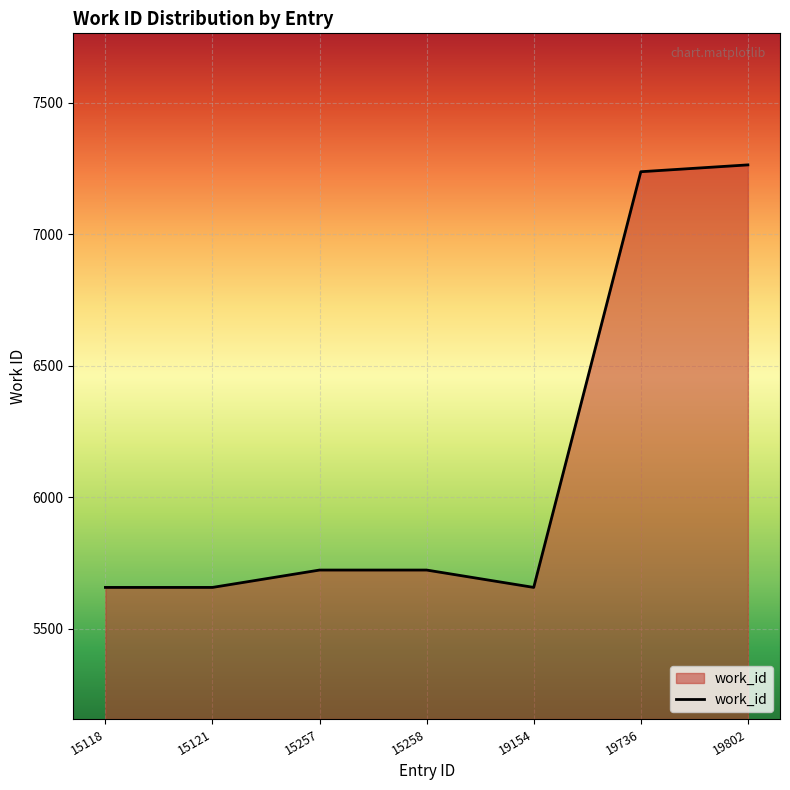

What is the smallest value displayed?

5658